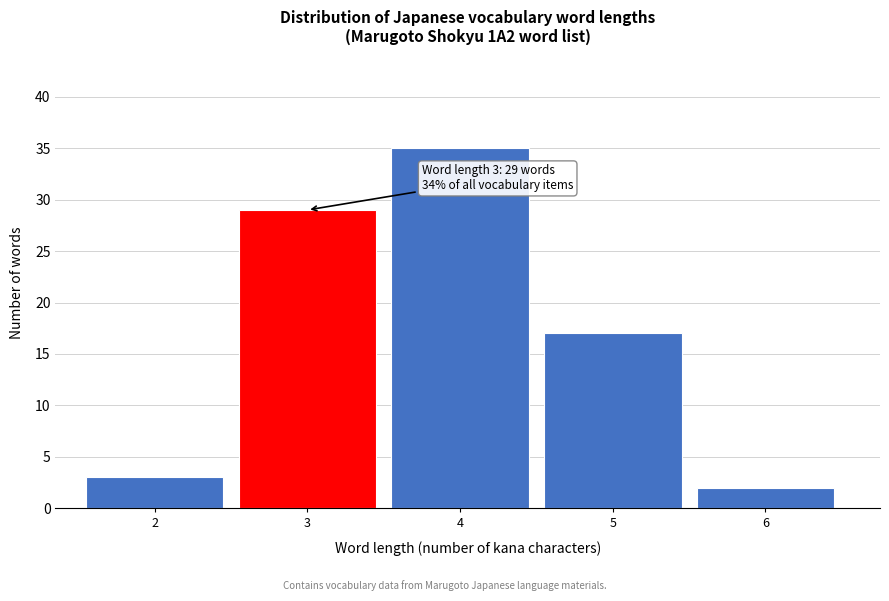

Reading right to left, what are all the values shown in this chart?

2	17	35	29	3